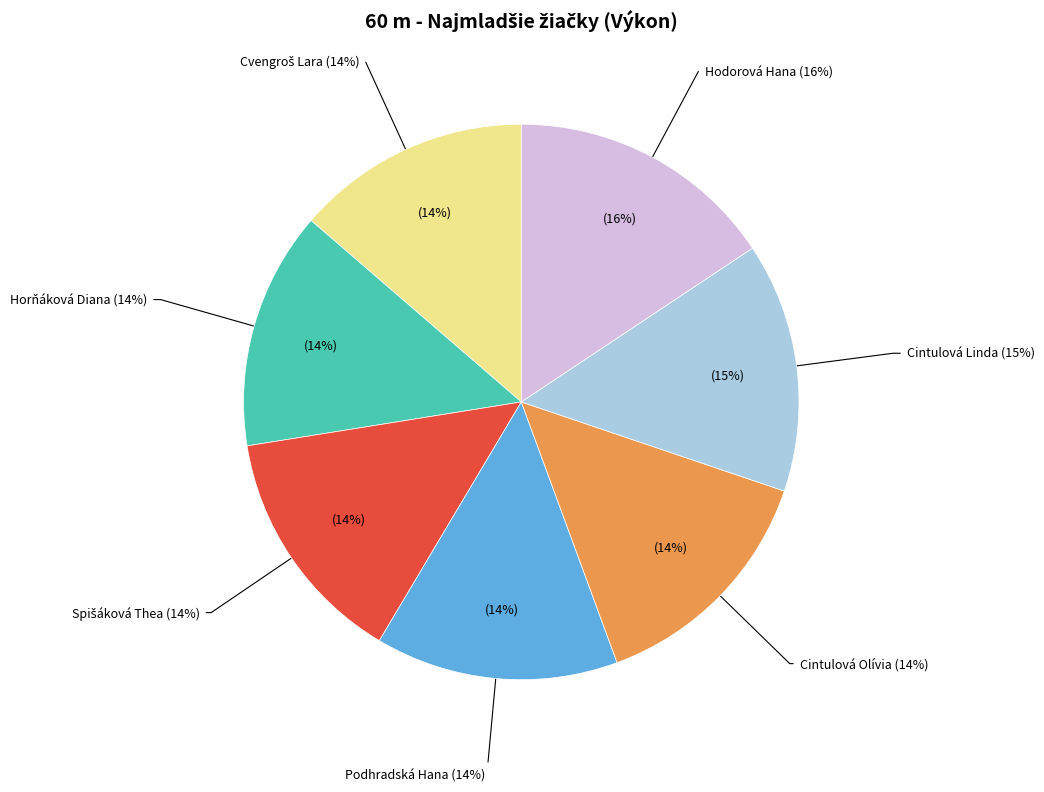

Is it true that Spišáková Thea is 14% of the pie?

True